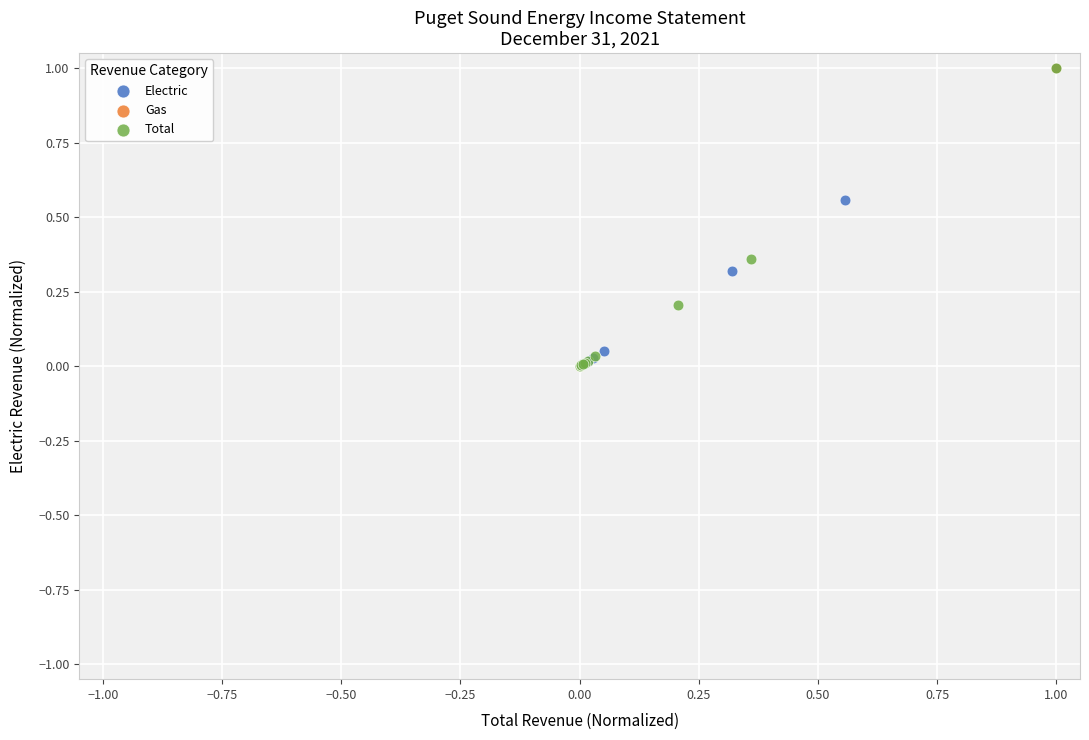

What are all the series names shown in the legend?

Electric, Gas, Total